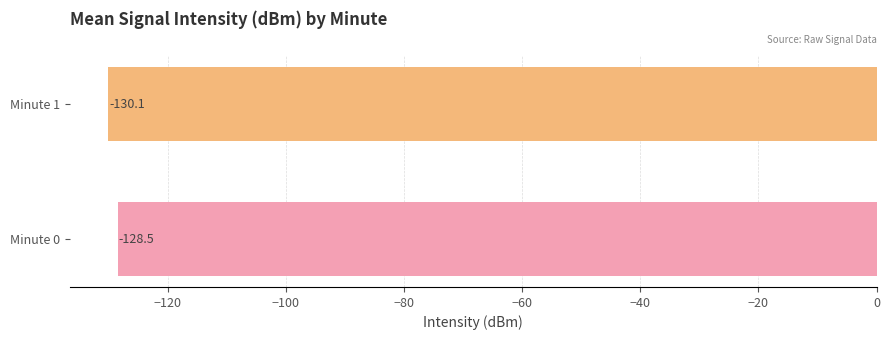

Which category has the lowest value across all series?

Minute 1